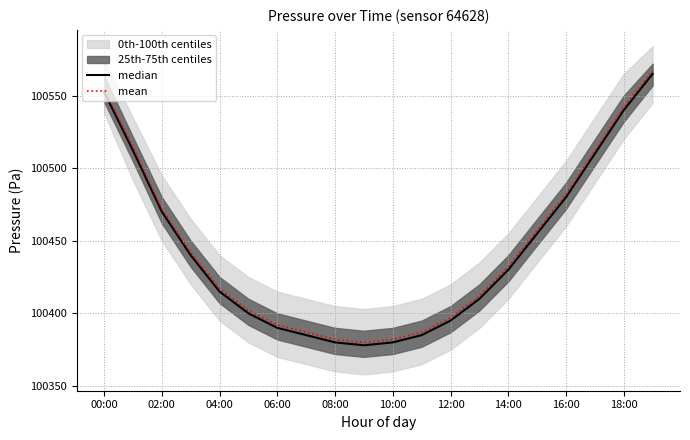

What is the label of the 3rd point from the right?

17